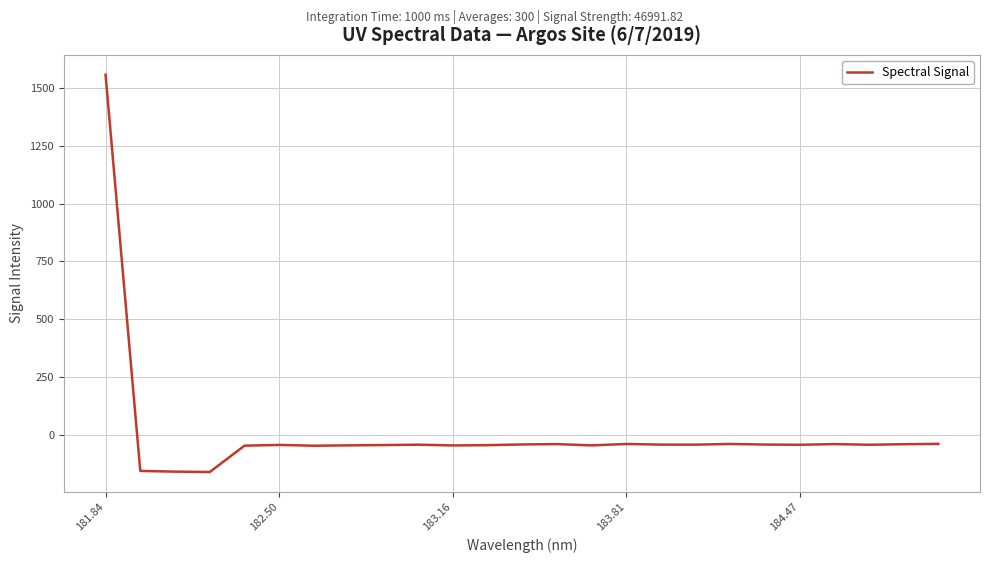

What is the difference between the maximum and minimum values?

1719.3